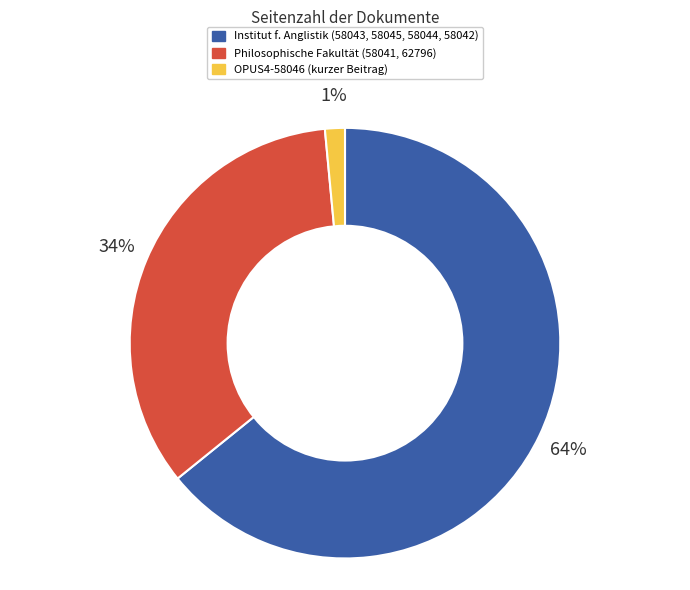

To the nearest percent, what percentage of the pie is Philosophische Fakultät (58041, 62796)?

34%